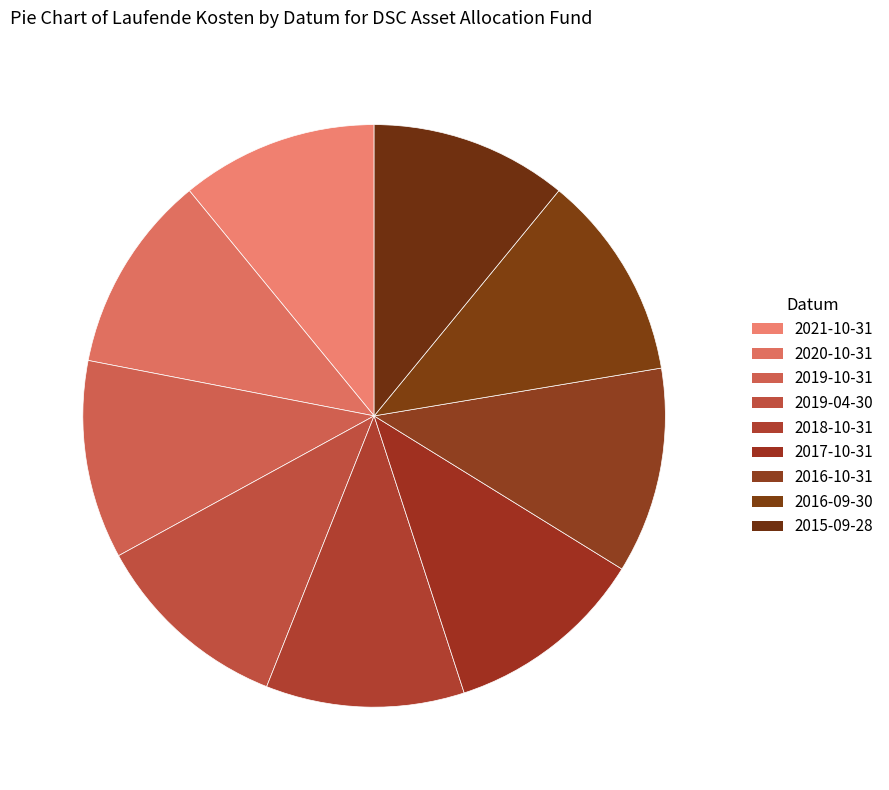

How many slices are in this pie chart?

9